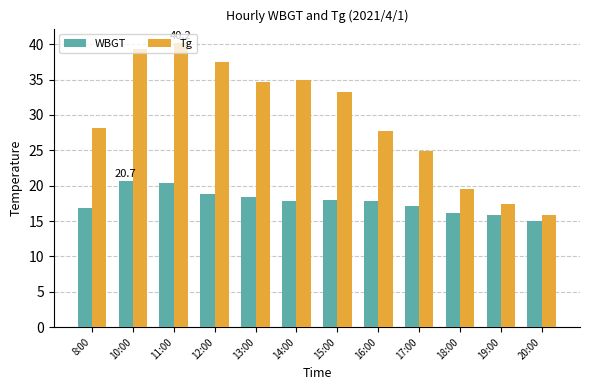

What is the value of the WBGT bar at the 12th from the left?

15.0